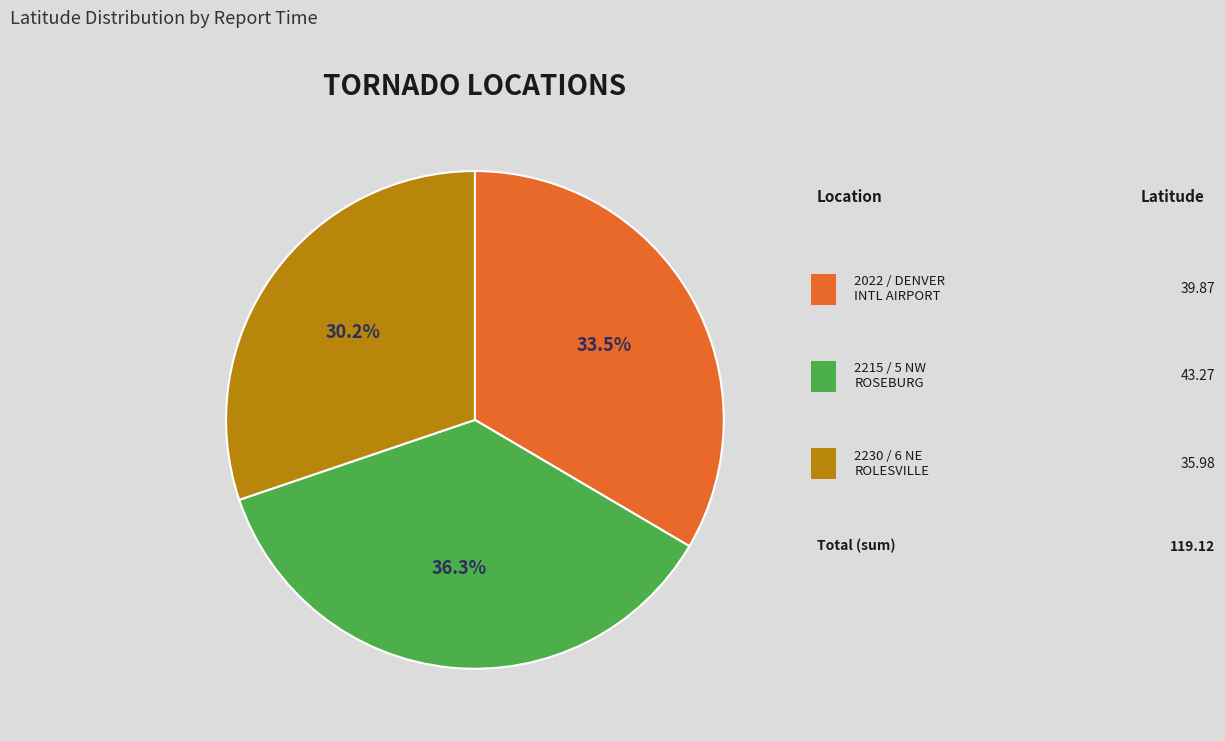

Count the number of slices in the pie.

3